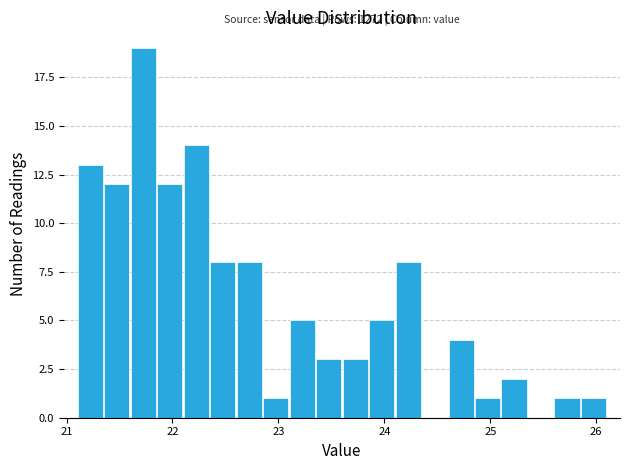

Around what value on the x-axis is the tallest bar? Give the approximate position of its centre, as read against the axis.

21.7